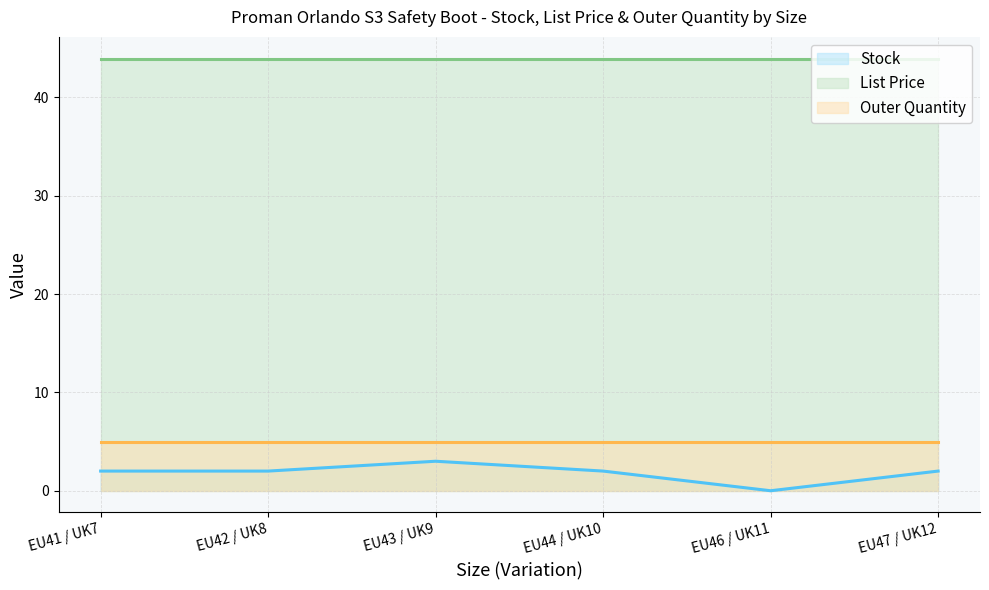

Does the chart have visible grid lines?

Yes